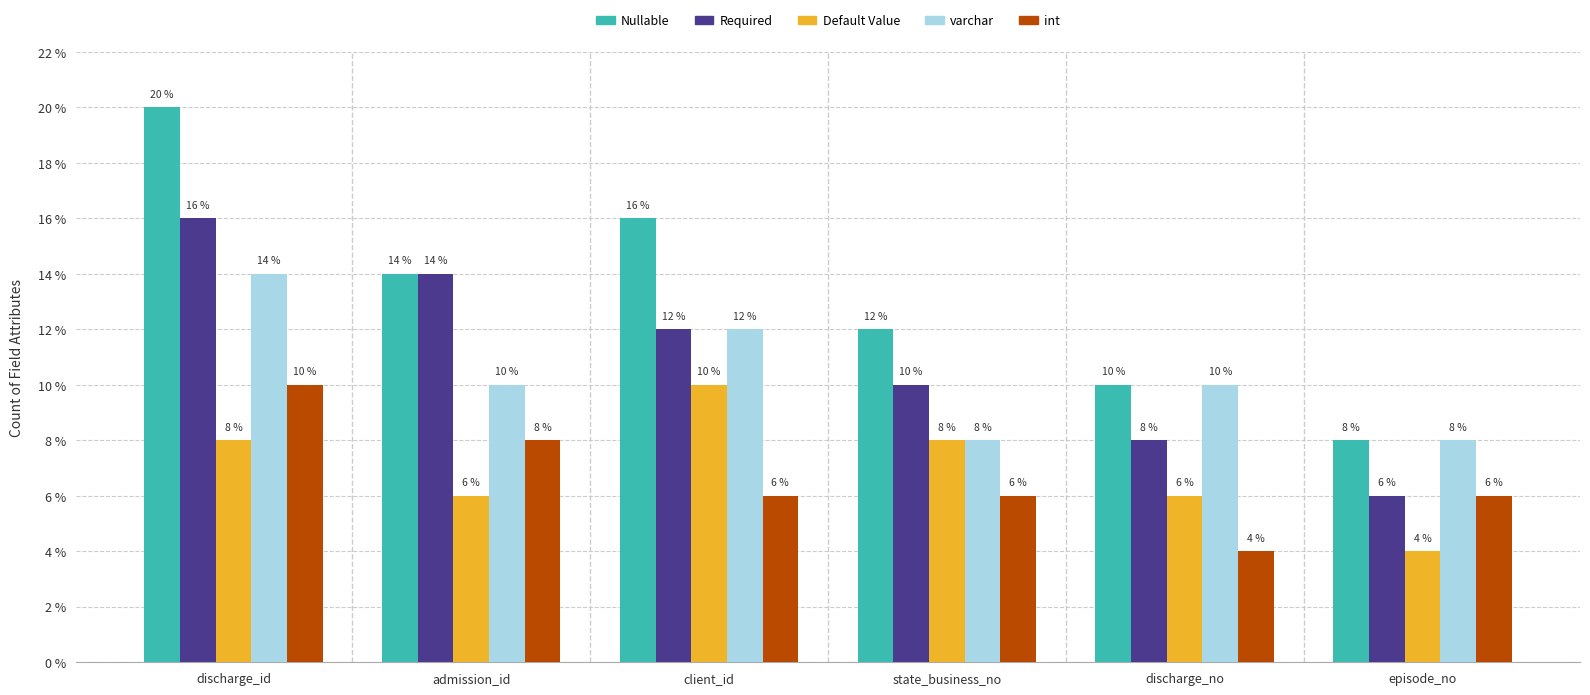

How many Required values are between 8 and 14?

4